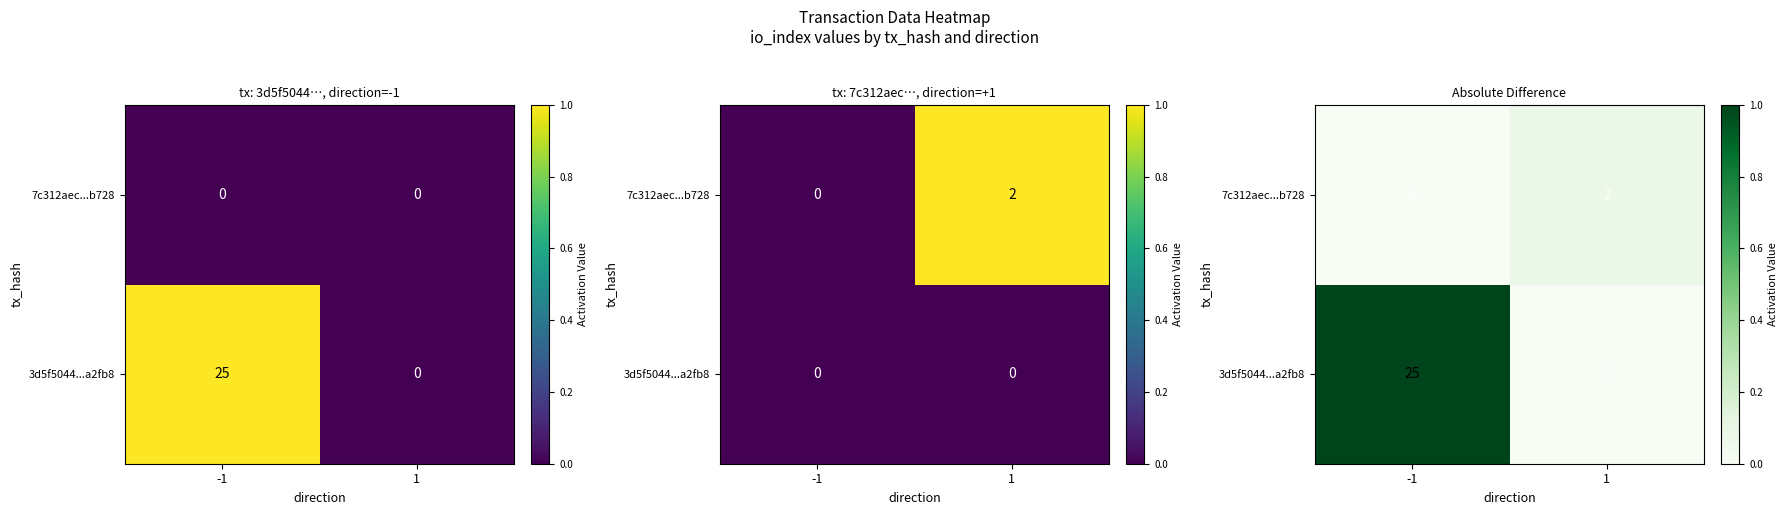

Rank the categories by 7c312aec...b728 value from lowest to highest.

-1, 1